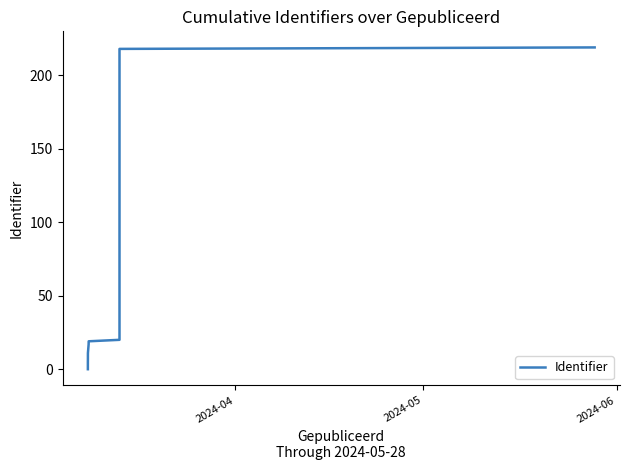

Reading right to left, extract all data points from this chart.

219	218	215	20	19	17	11	9	7	5	3	1	0